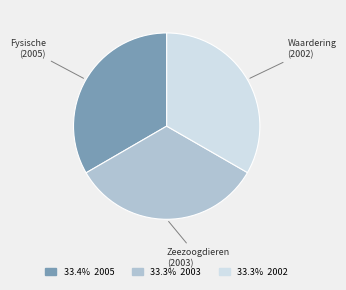

Count the number of slices in the pie.

3